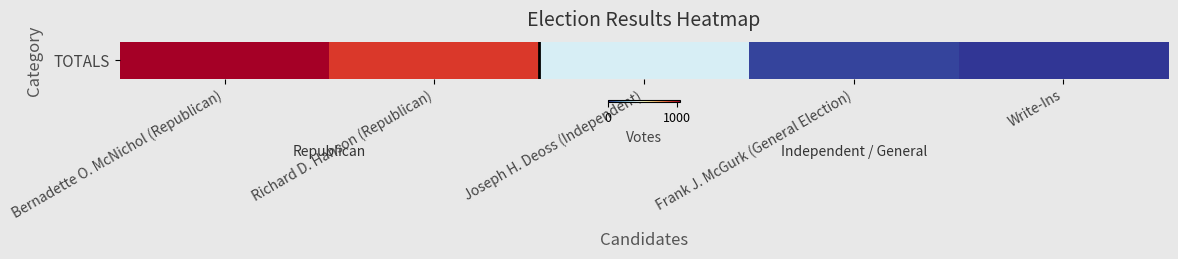

What is the change in value from Bernadette O. McNichol (Republican) to Frank J. McGurk (General Election)?

-1016